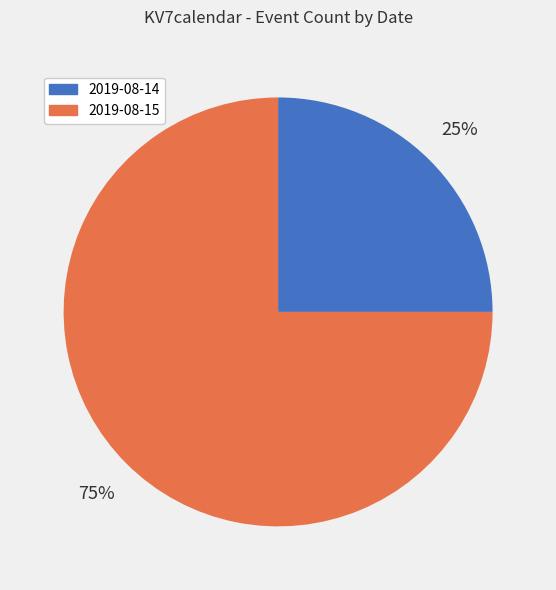

Is it true that 2019-08-15 is 75% of the pie?

True